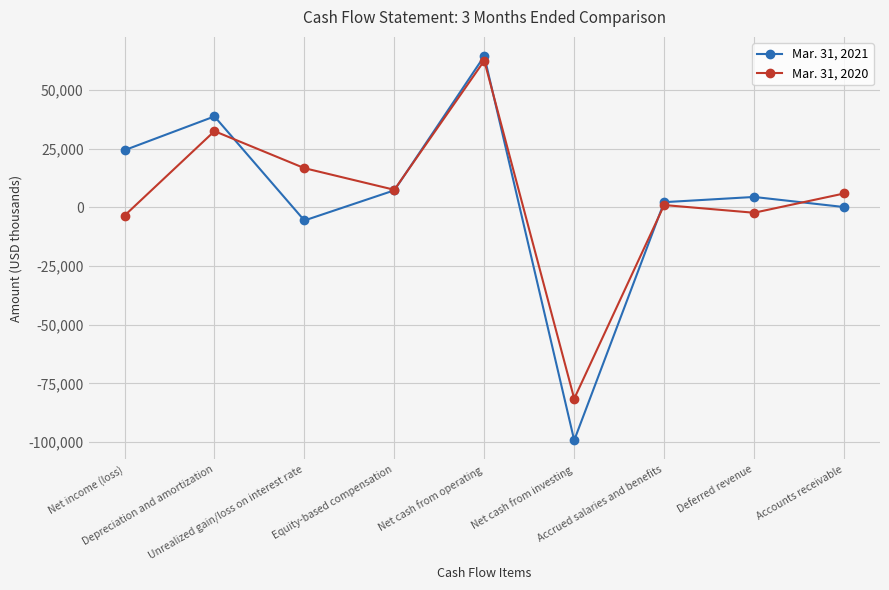

What is the minimum value for Mar. 31, 2020?

-81499